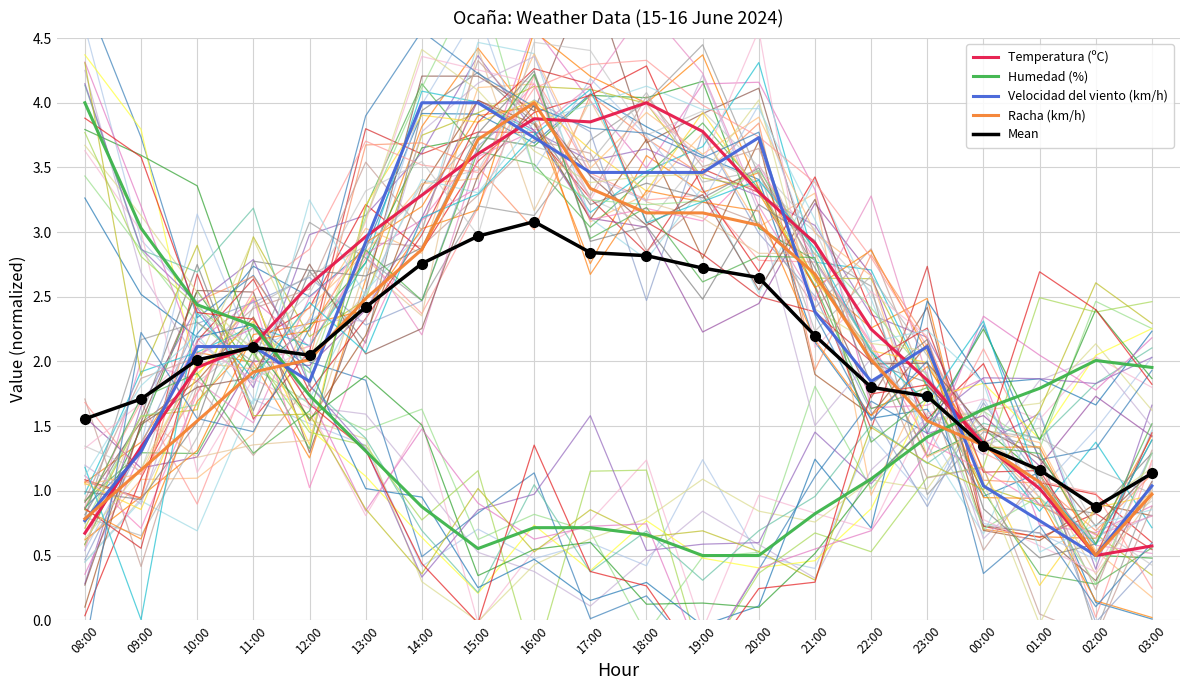

How many lines are shown in the chart?

5